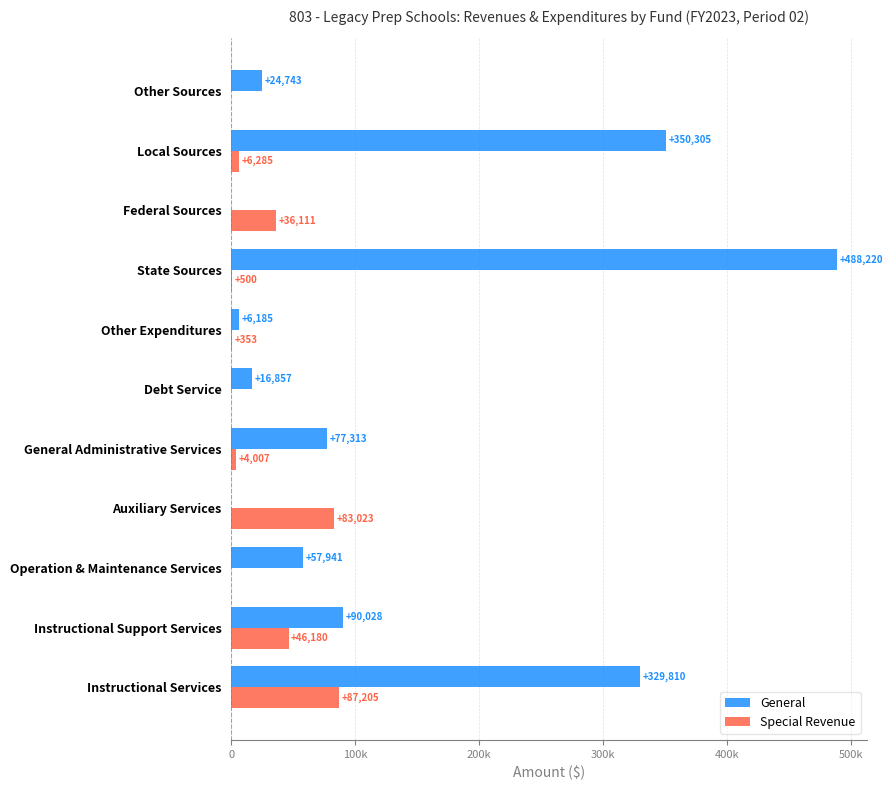

Which series has the largest range (max minus min)?

General